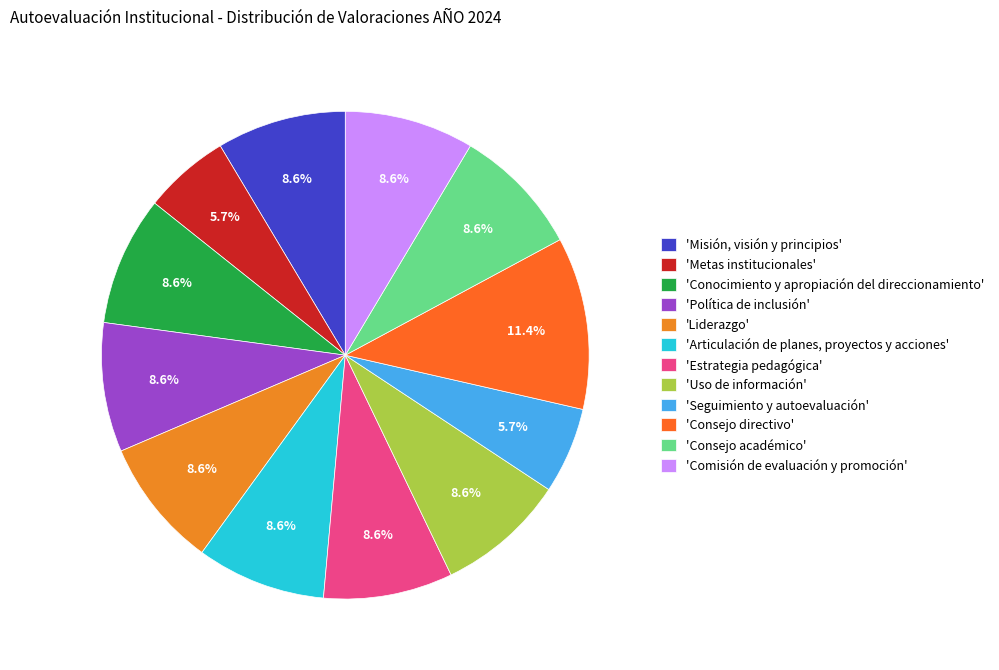

Which slice is the largest?

'Consejo directivo'